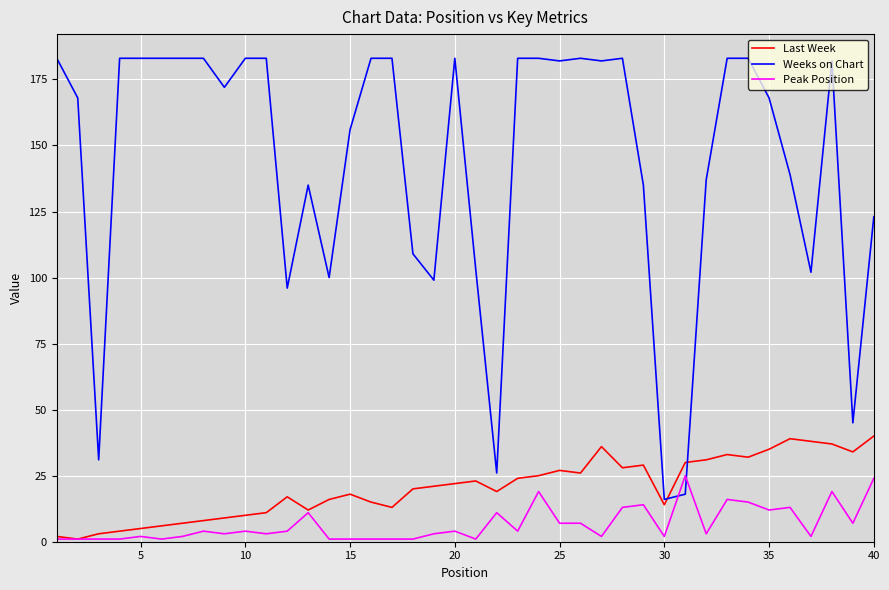

How many times do Weeks on Chart and Last Week cross each other?

2